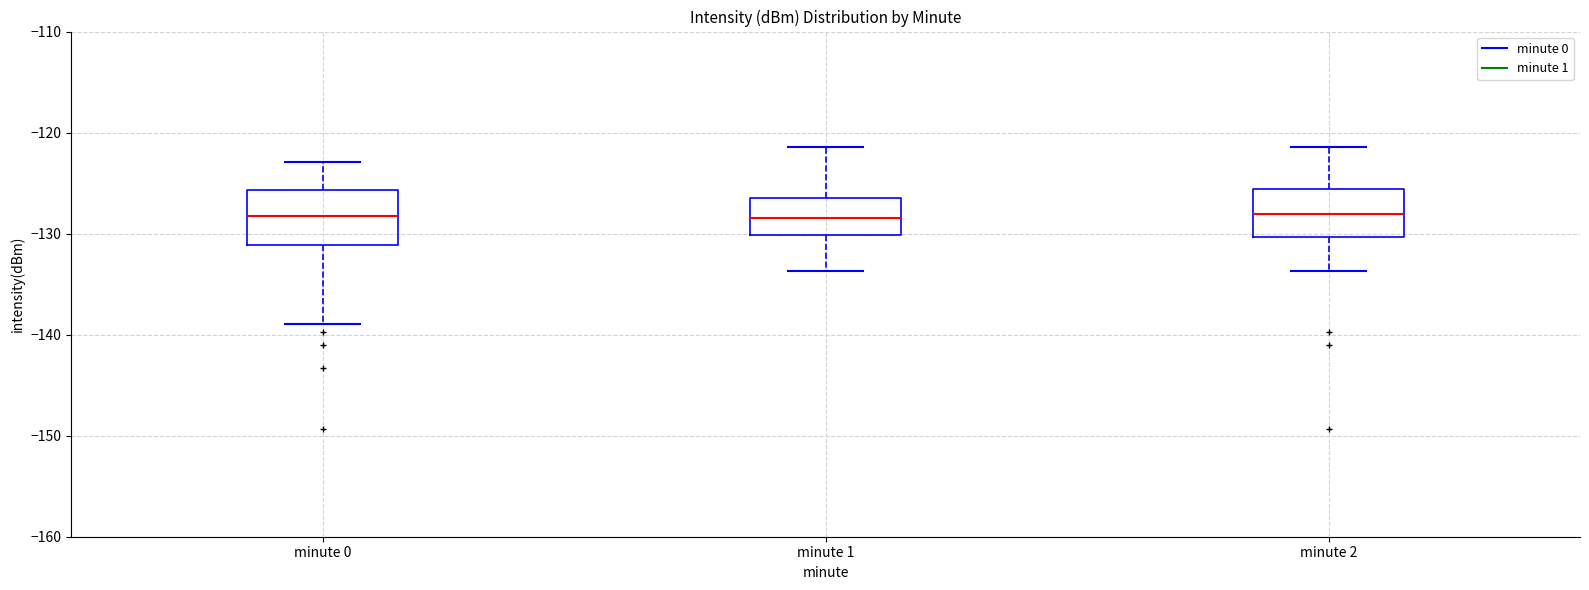

Reading left to right, read every box against the y-axis: the position of its median line, the range the box covers, and the ends of its whiskers. The values are not printed on the chart, so give them approximately, as read against the axis.

minute 0: median -128, box -131 to -126, whiskers -139 to -123
minute 1: median -128, box -130 to -126, whiskers -134 to -121
minute 2: median -128, box -130 to -126, whiskers -134 to -121